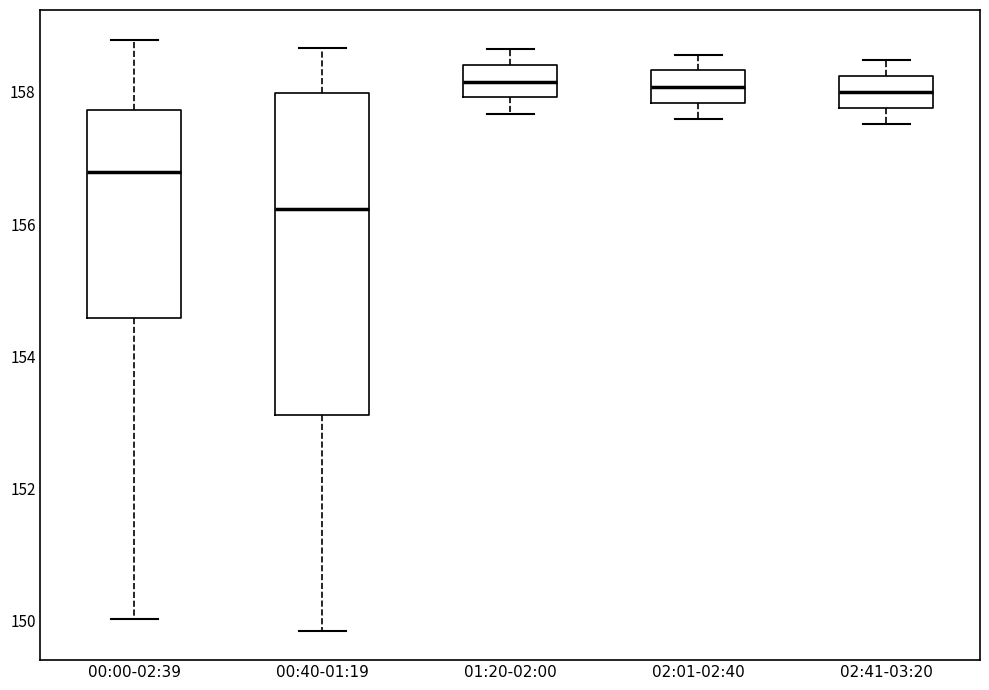

Reading left to right, transcribe this box plot: for each box, give where its median line is, the range the box spans, and where its two whiskers end, as read against the y-axis. The values are not printed on the chart, so give them approximately, as read against the axis.

00:00-02:39: median 156.8, box 154.6 to 157.8, whiskers 150.0 to 158.8
00:40-01:19: median 156.2, box 153.2 to 158.0, whiskers 149.8 to 158.6
01:20-02:00: median 158.2, box 158.0 to 158.4, whiskers 157.6 to 158.6
02:01-02:40: median 158.0, box 157.8 to 158.4, whiskers 157.6 to 158.6
02:41-03:20: median 158.0, box 157.8 to 158.2, whiskers 157.6 to 158.4